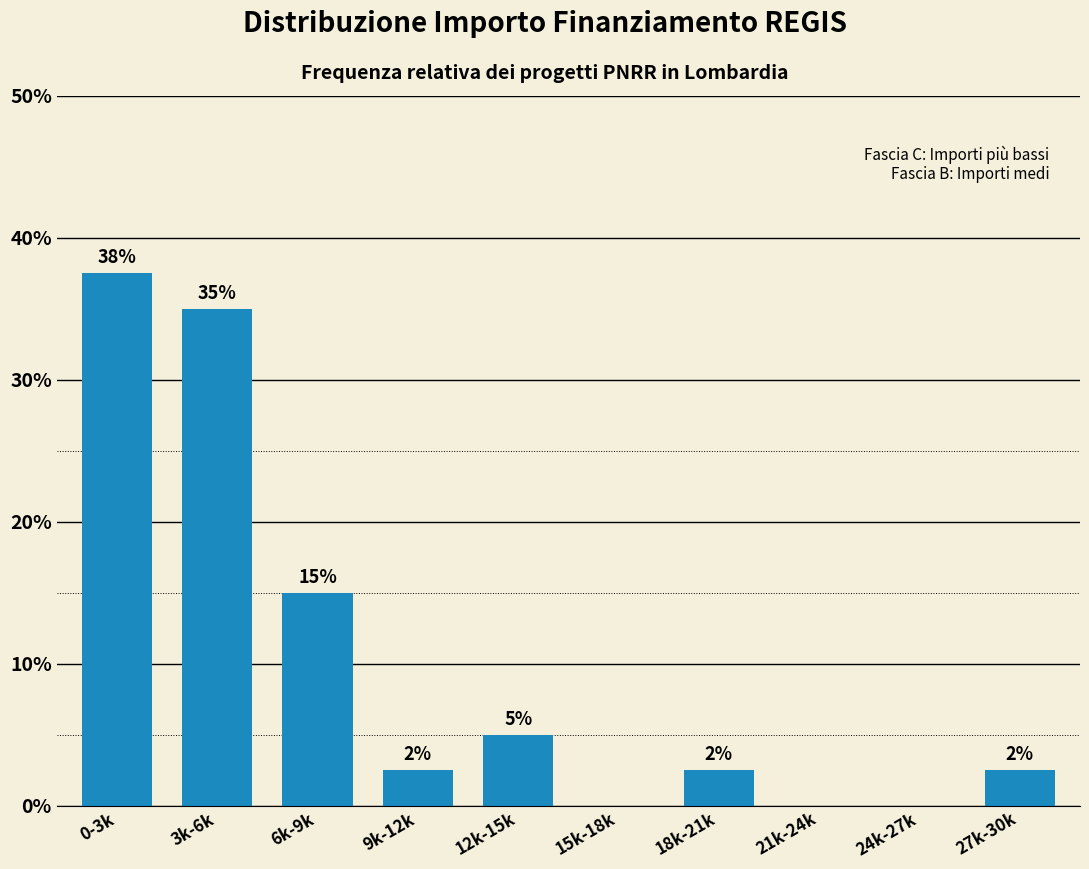

Are the bars horizontal?

No